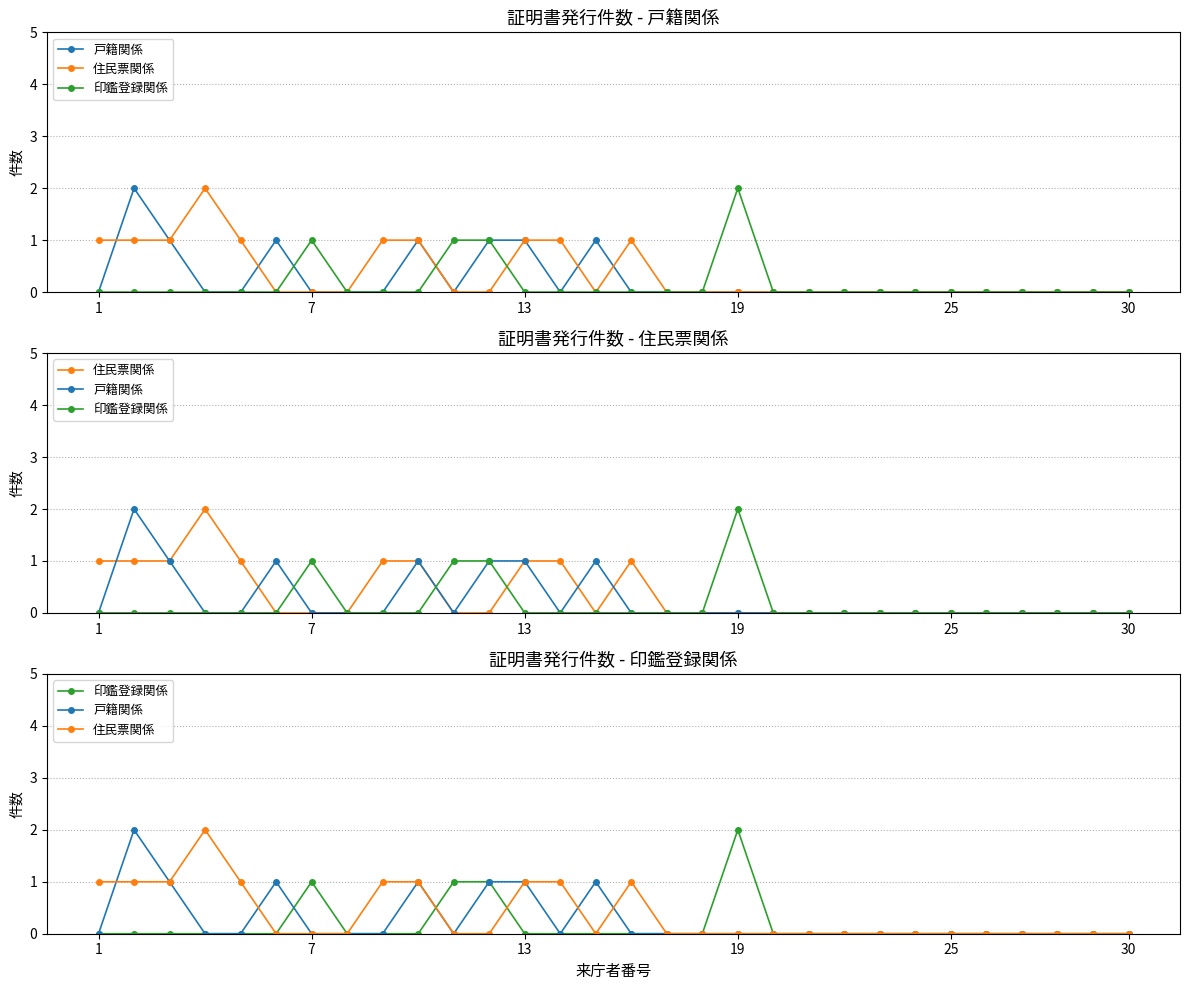

How many positive values does the 印鑑登録関係 series have?

4